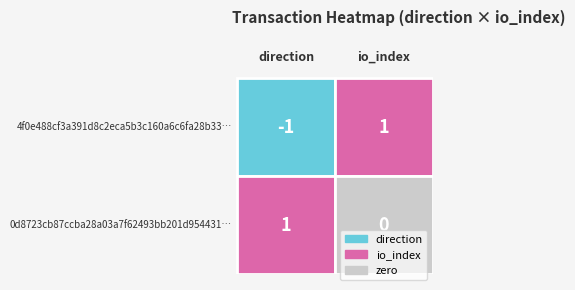

How many positive values does the 4f0e488cf3a391d8c2eca5b3c160a6c6fa28b33 series have?

1